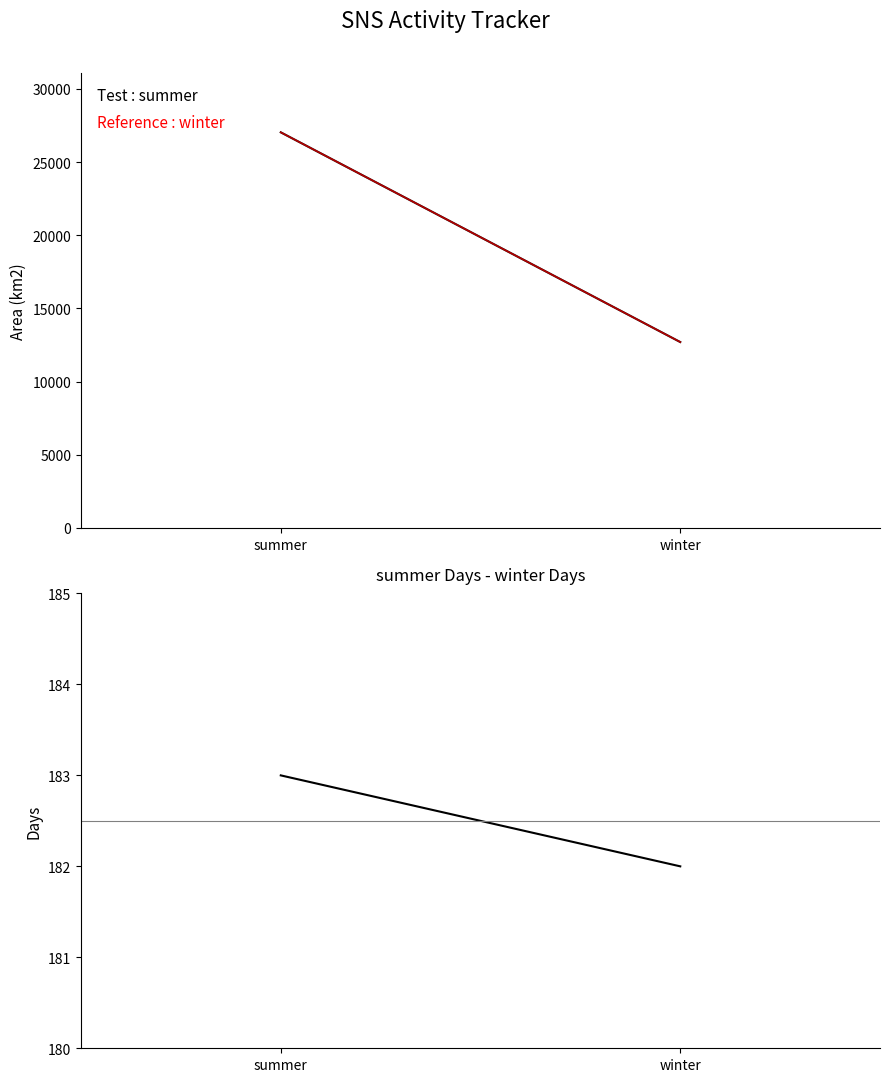

The value of Area Reference at winter is 12696. True or false?

True